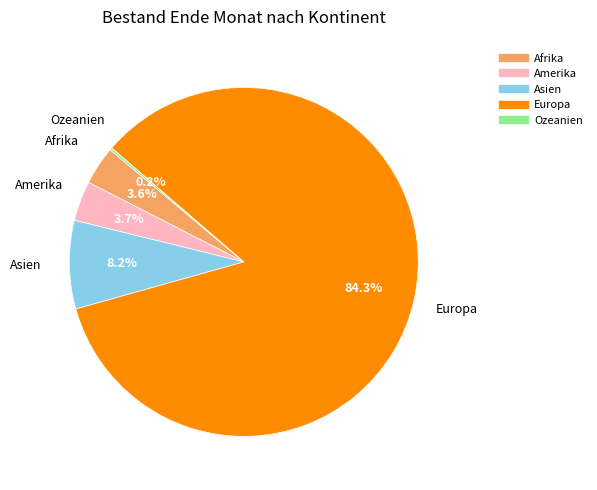

The Amerika slice represents 13% of the pie. True or false?

False